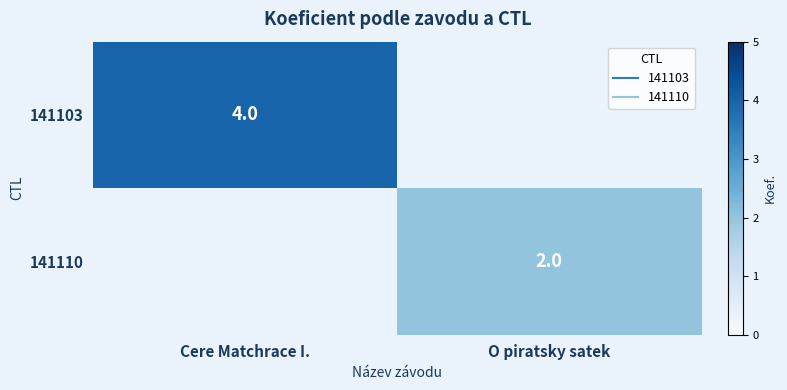

Count the number of categories in the chart.

2